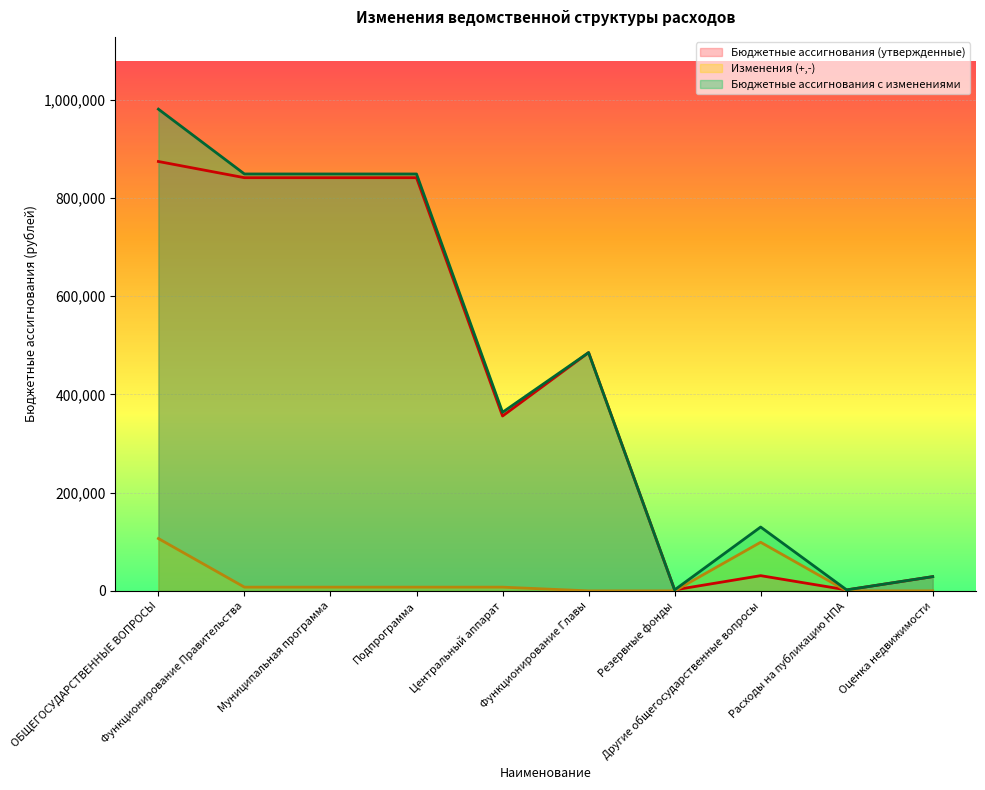

What is the difference between the maximum and minimum values in the Изменения (+,-) series?

106580